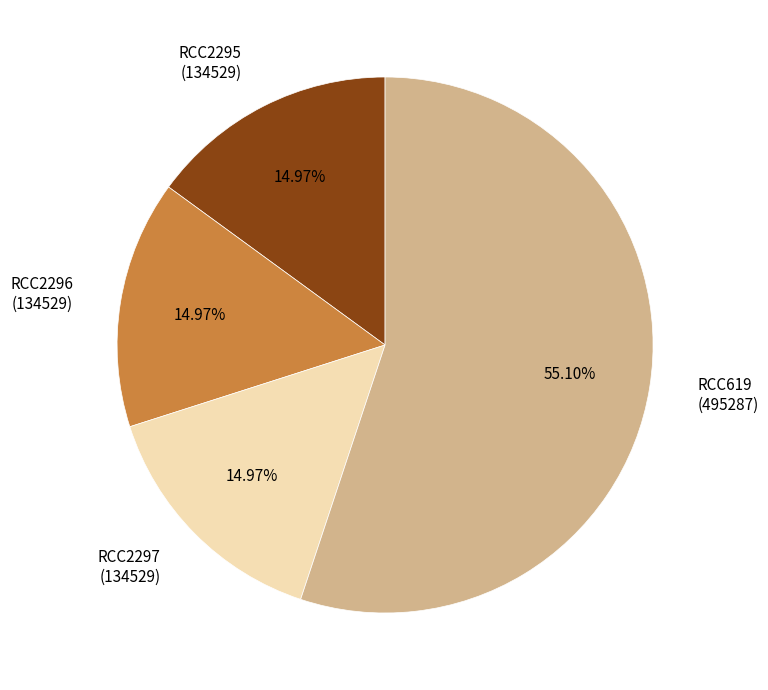

Does any single category account for the majority?

Yes